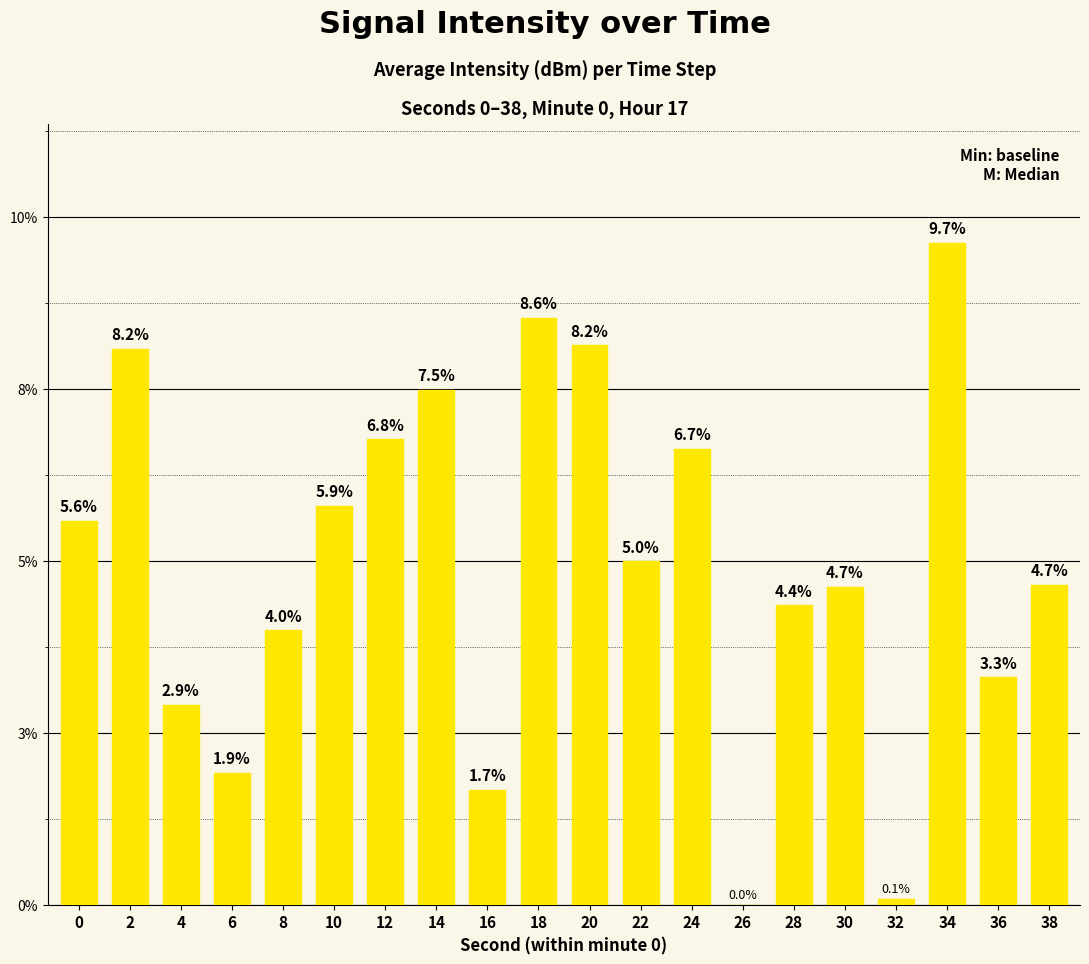

Which category has the highest value across all series?

34